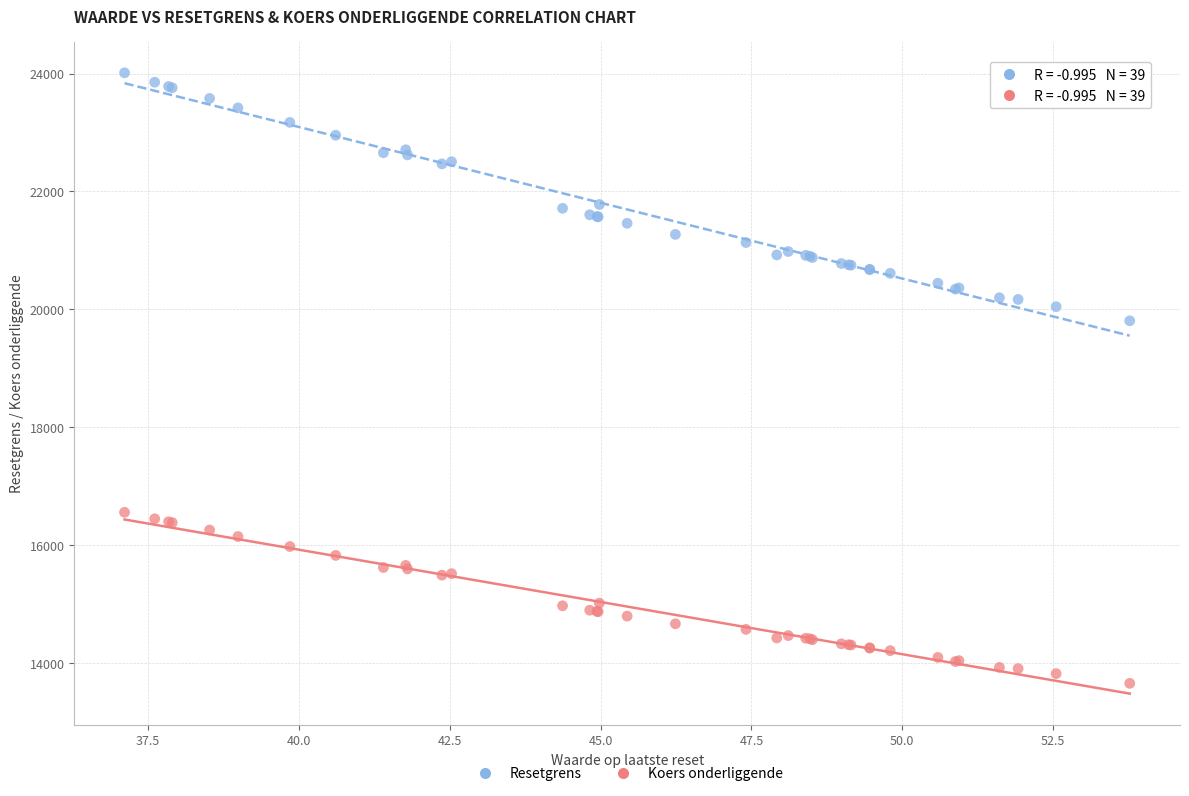

Across all series, what Y value is closest to 18836?

19807.0